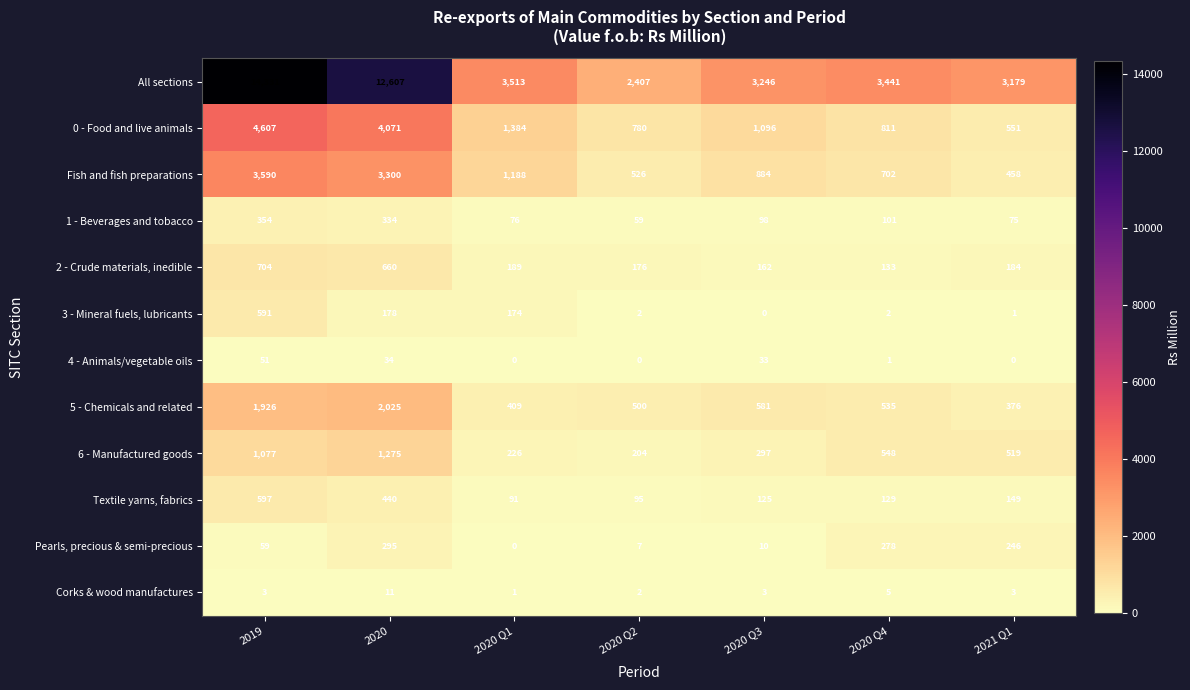

Which series changed the most between 2019 and 2020 Q2?

All sections